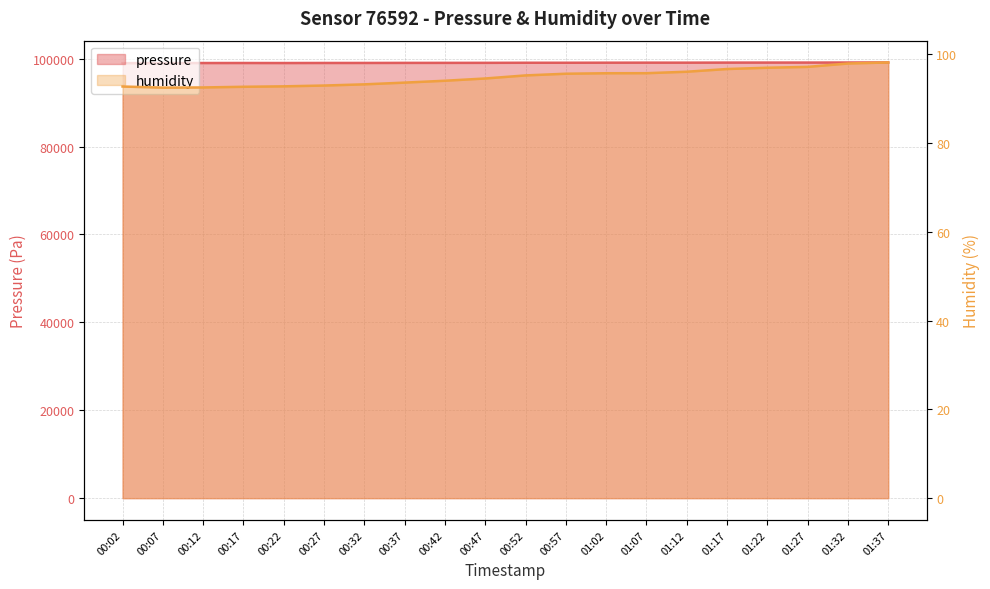

What is the spread (max minus min) of values at 00:12?

98919.0